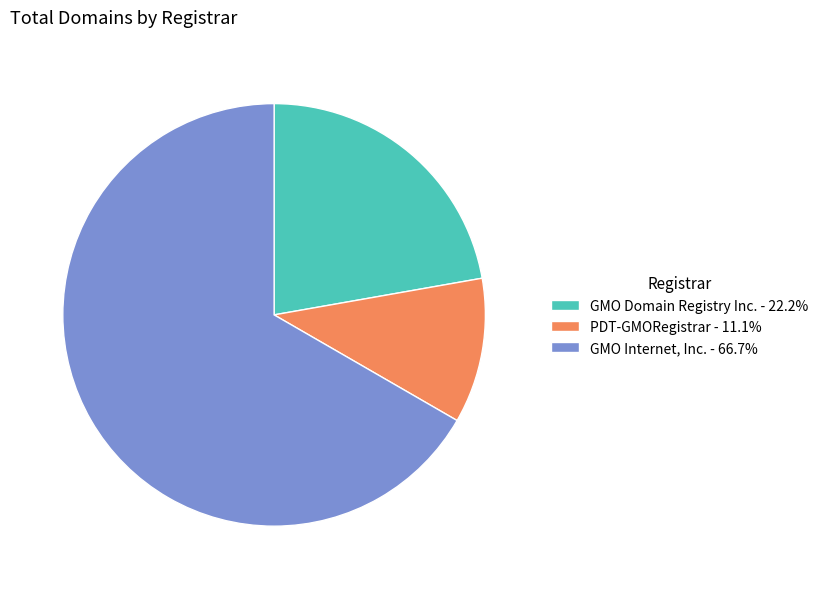

How many segments does this pie chart have?

3